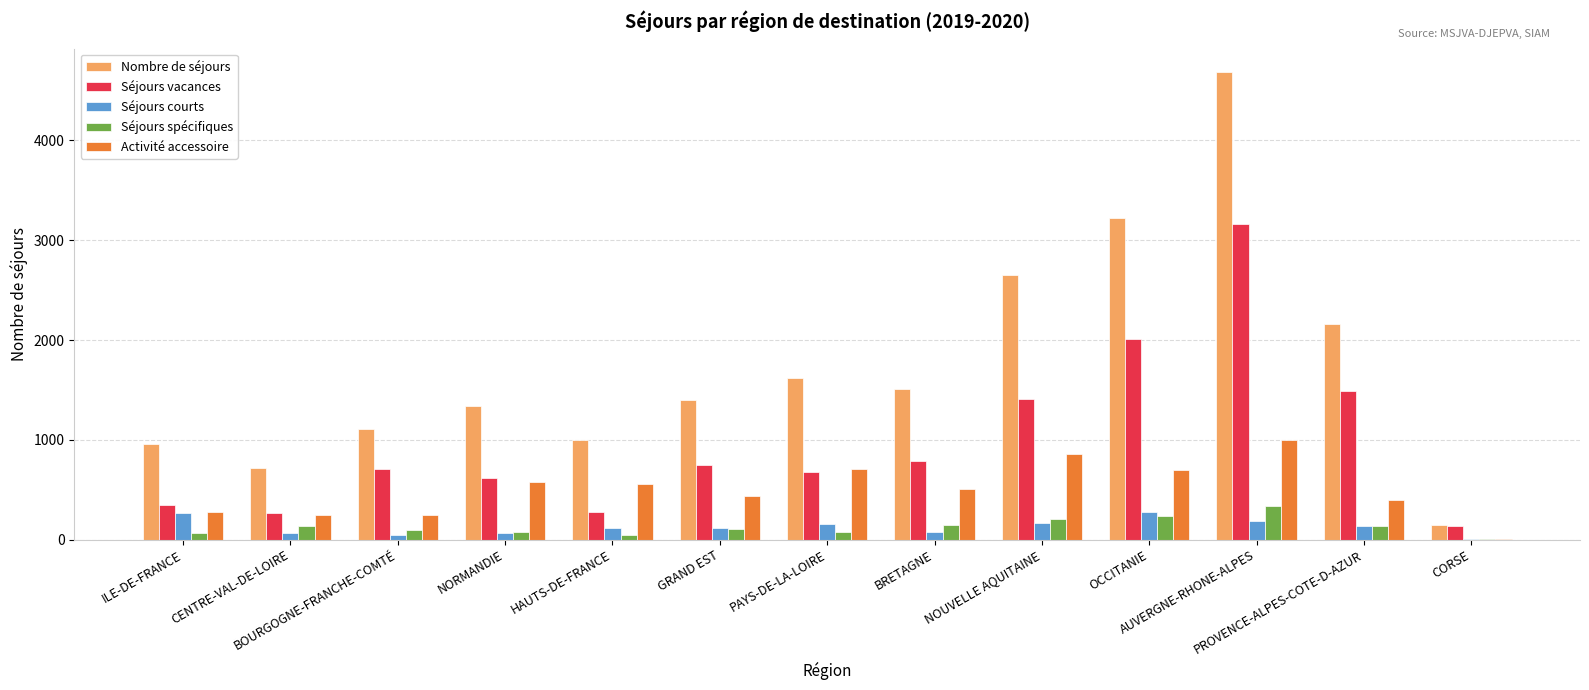

Is the value of Nombre de séjours at HAUTS-DE-FRANCE greater than the value of Activité accessoire at HAUTS-DE-FRANCE?

Yes